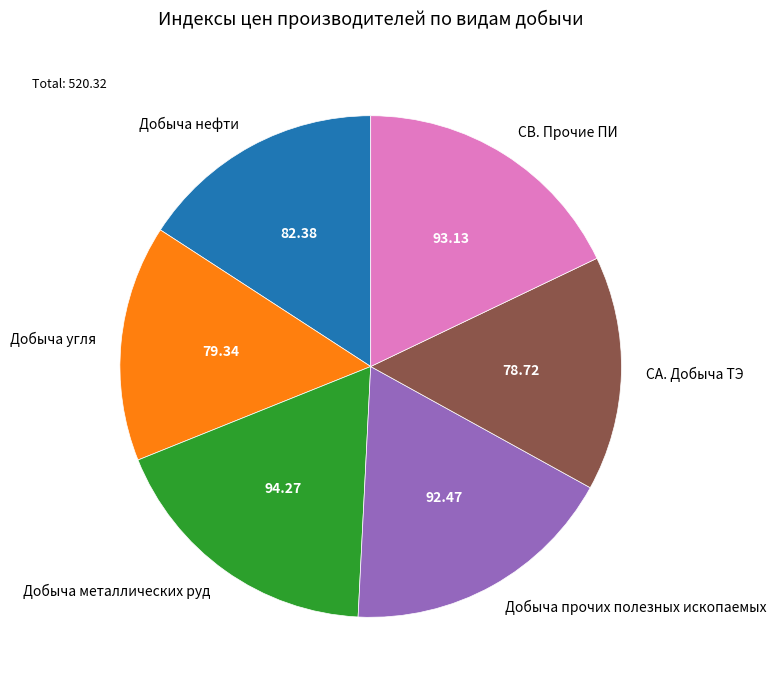

Does Добыча металлических руд represent more than half of the total?

No